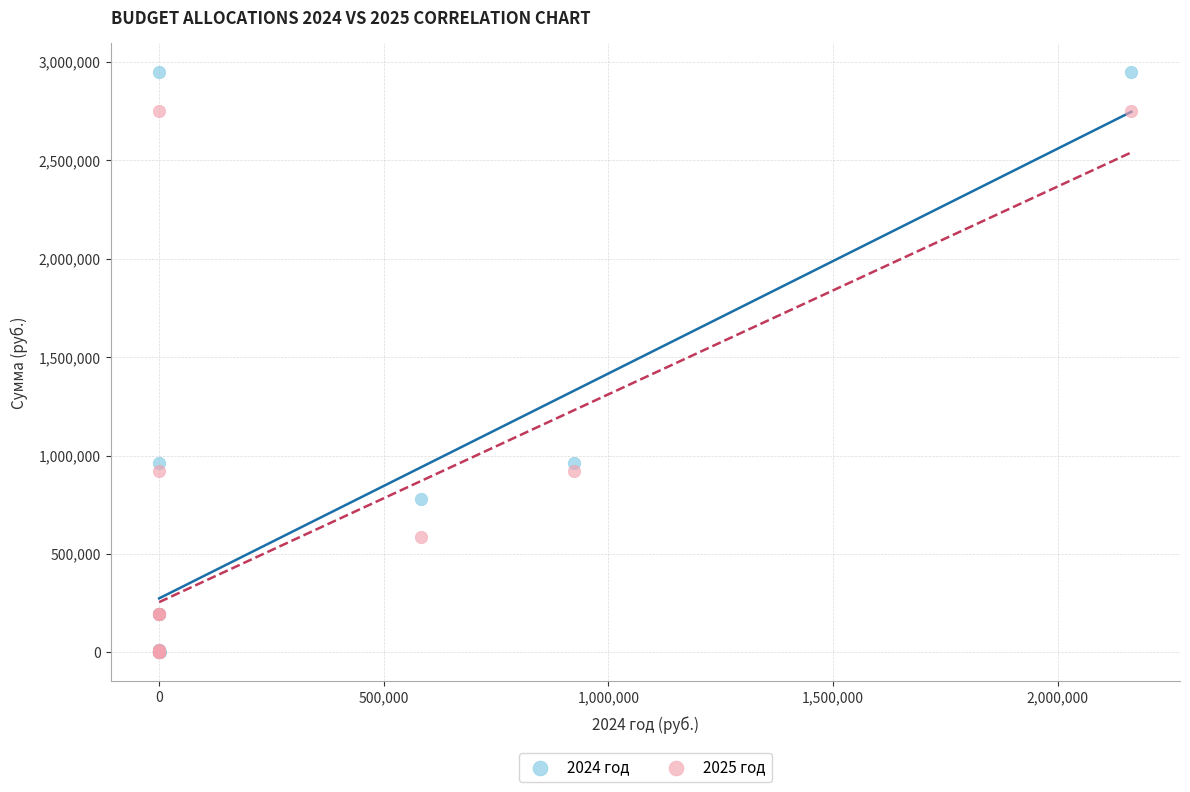

What are all the series names shown in the legend?

2024 год, 2025 год